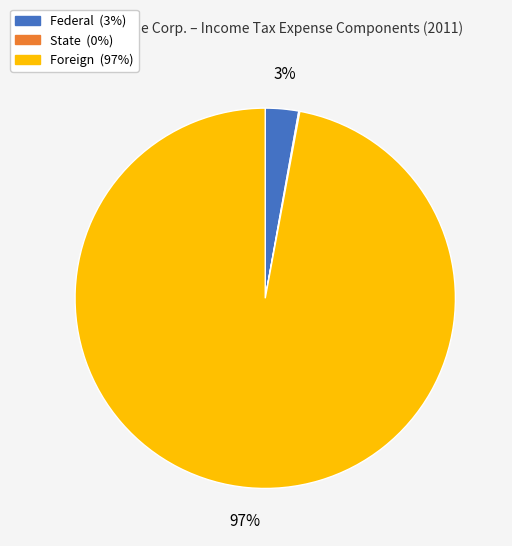

To the nearest percent, what is the average slice percentage?

33%